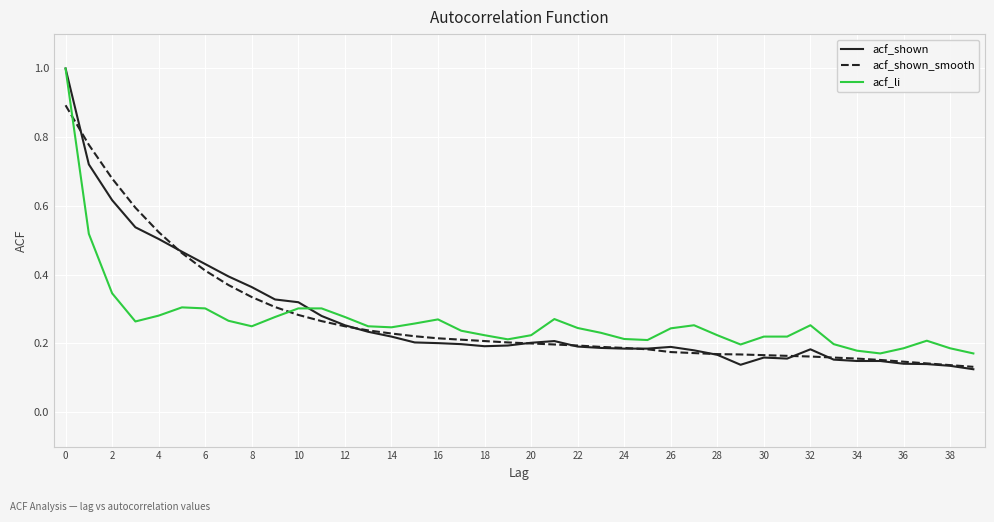

Which series has the largest range (max minus min)?

acf_shown